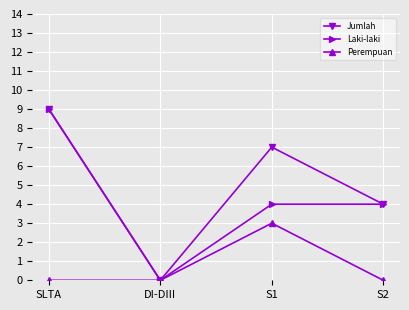

True or false: Laki-laki has a value of 0 at DI-DIII.

True